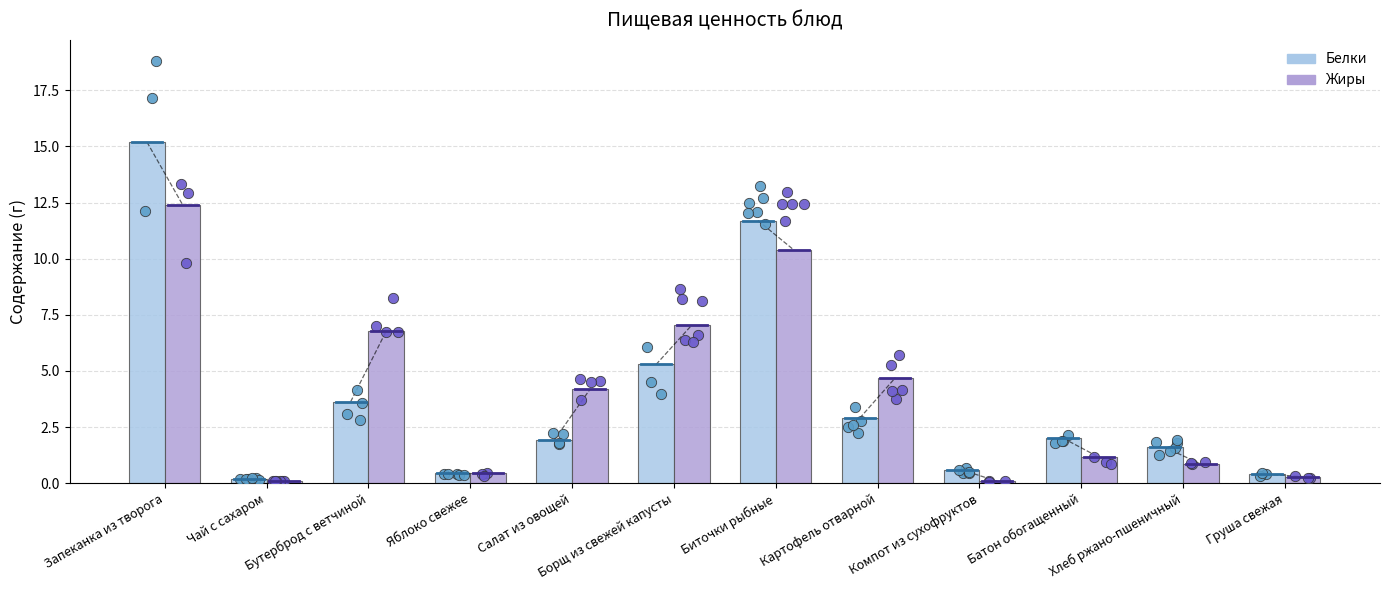

Is the value of Белки at Компот из сухофруктов greater than the value of Жиры at Компот из сухофруктов?

Yes